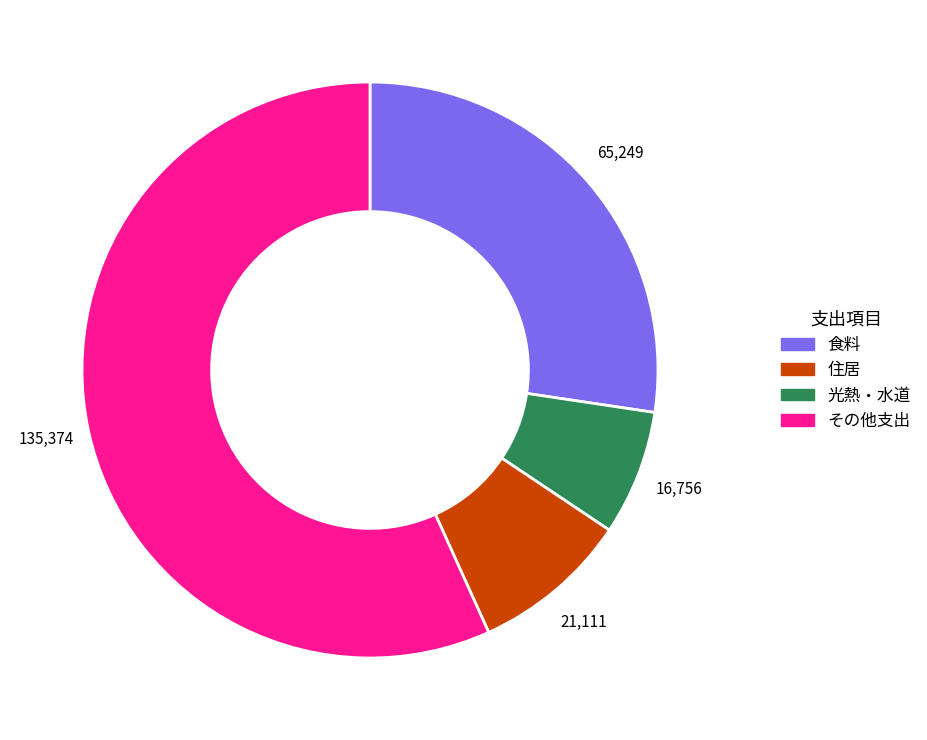

Which has a higher value, 光熱・水道 or 食料?

食料